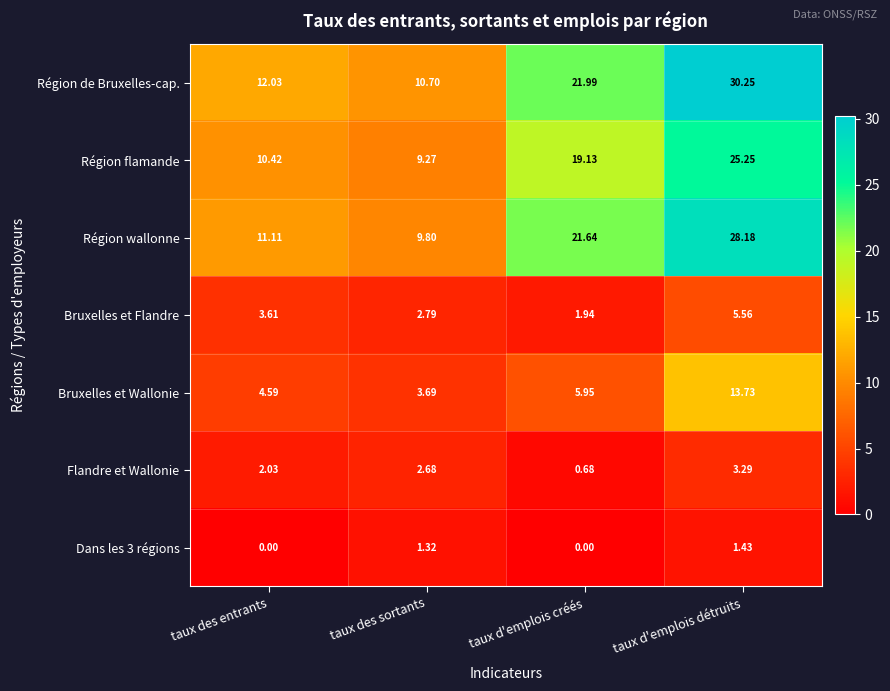

Which category has the lowest value in the Bruxelles et Flandre series?

taux d'emplois créés